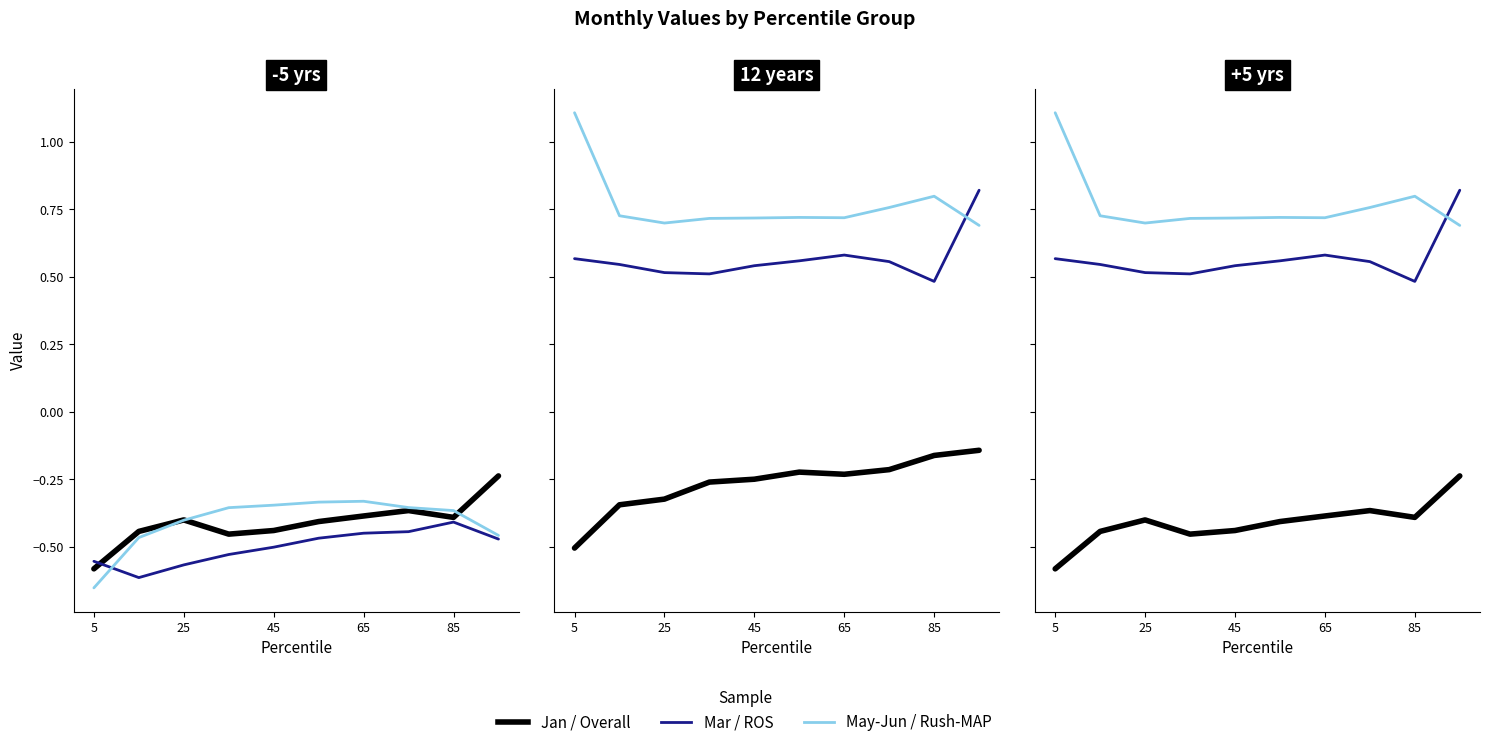

Between 45 and 85, which series saw the biggest shift?

Overall